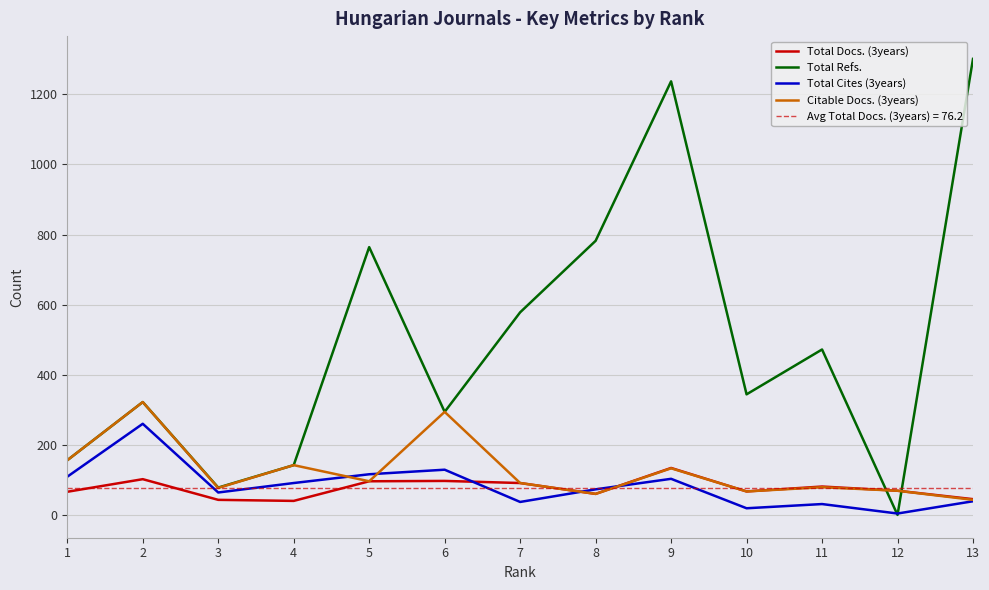

What is the average value of the Citable Docs. (3years) series?

125